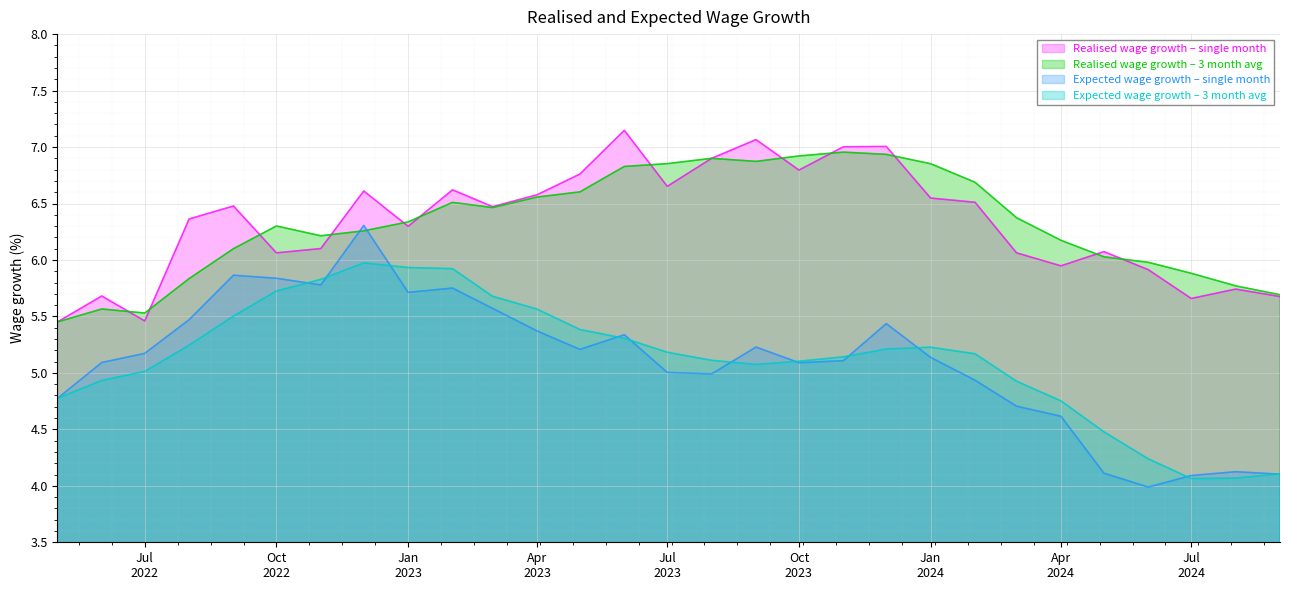

How many intersections are there between Expected wage growth – single month and Realised wage growth – 3 month avg?

2